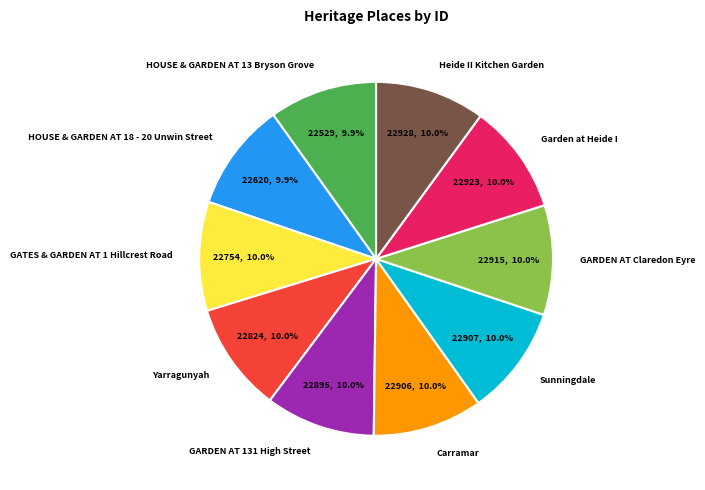

What is the ratio of the value at GATES & GARDEN AT 1 Hillcrest Road to the value at Carramar?

1.0